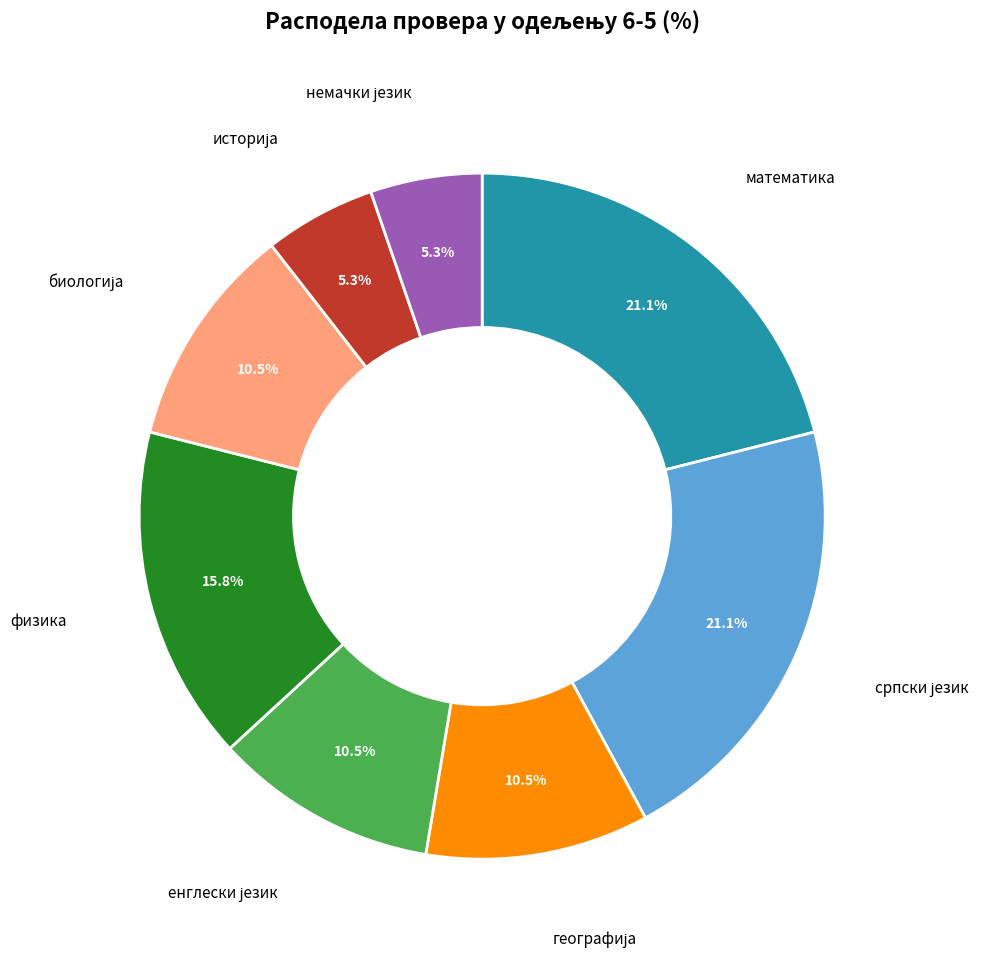

Does any single category account for the majority?

No